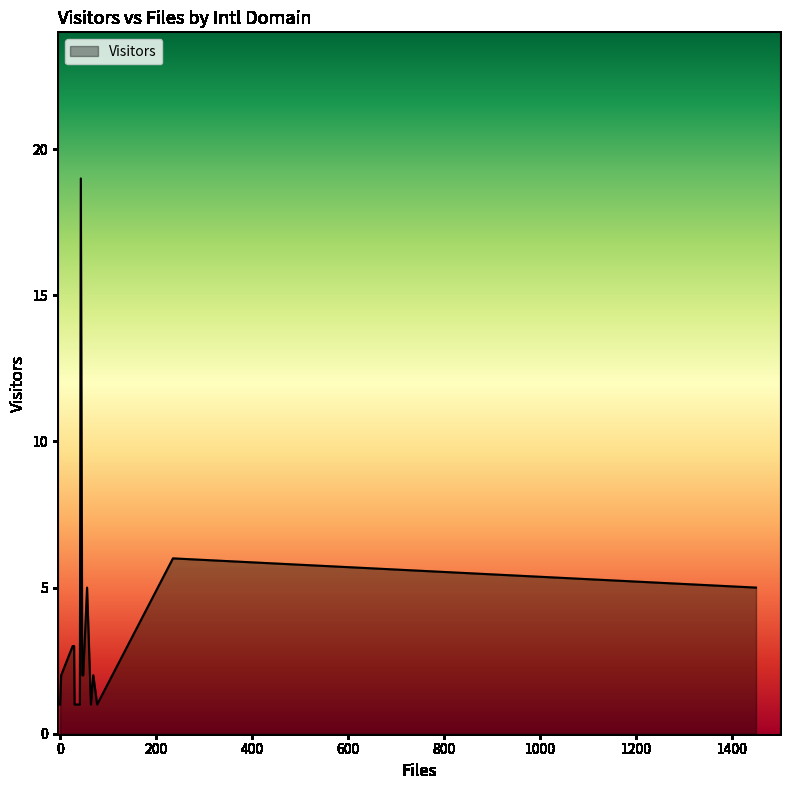

What is the greatest value displayed?

19